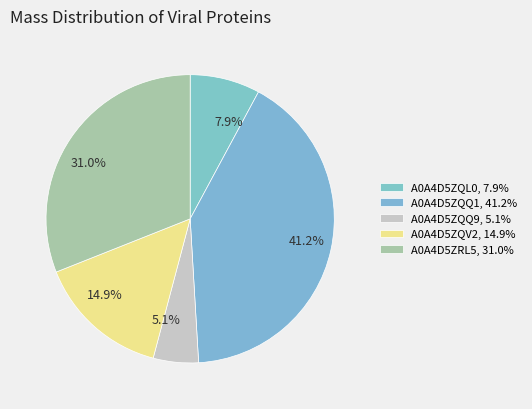

How many slices are in this pie chart?

5